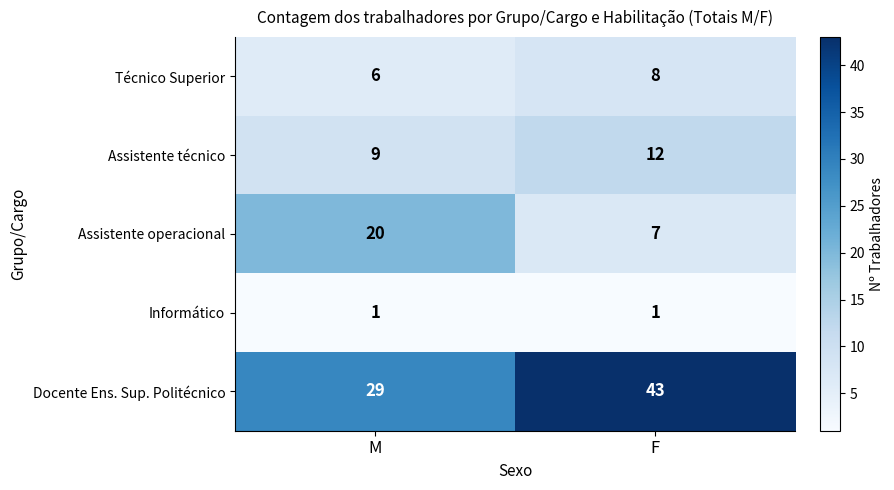

How many distinct data groups are displayed?

5